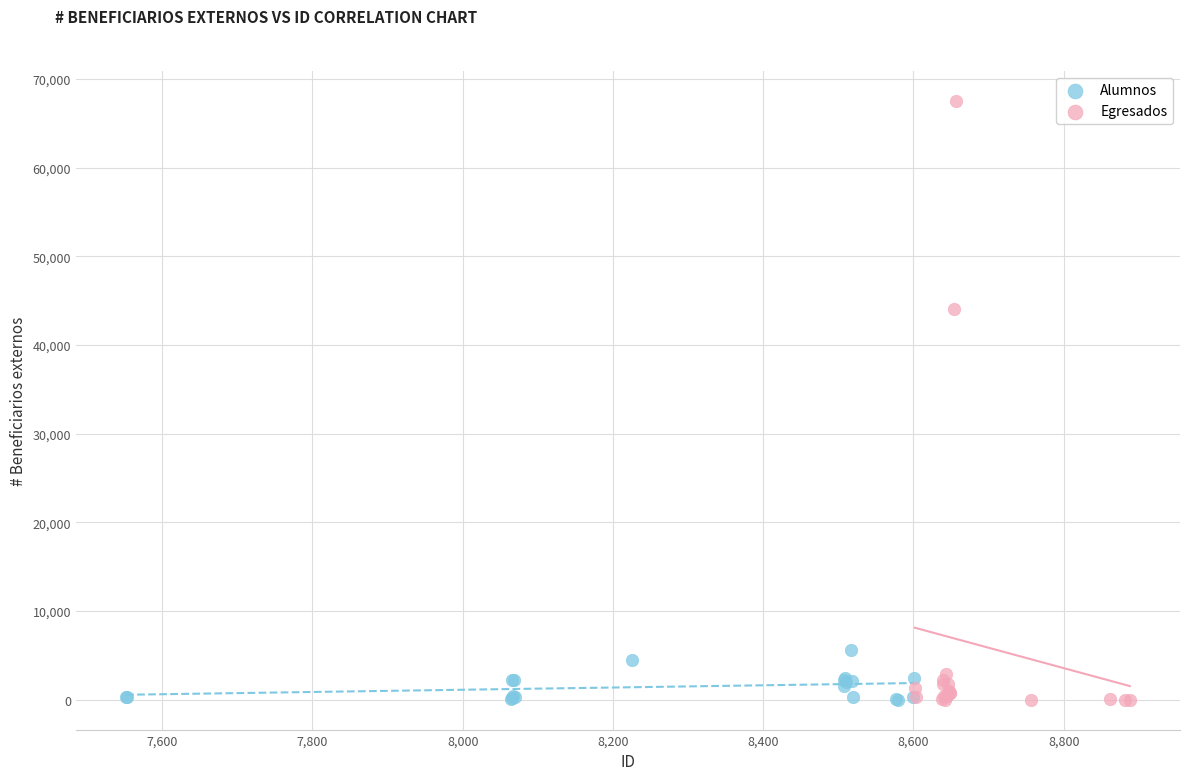

What are all the series names shown in the legend?

Alumnos, Egresados